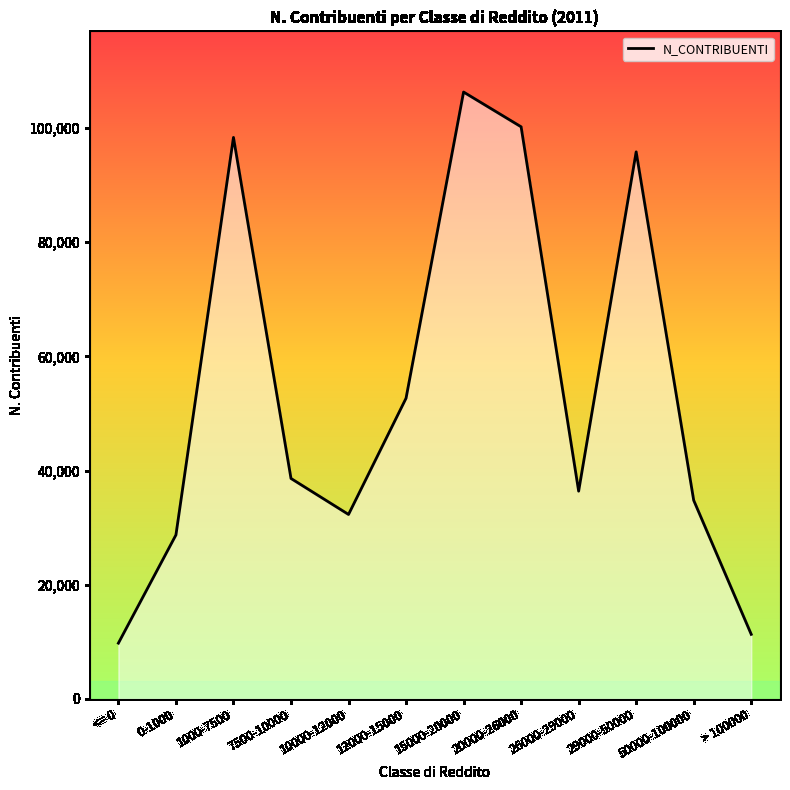

Reading left to right, what are all the values shown in this chart?

9751	28709	98375	38607	32300	52670	106327	100235	36385	95843	34777	11291